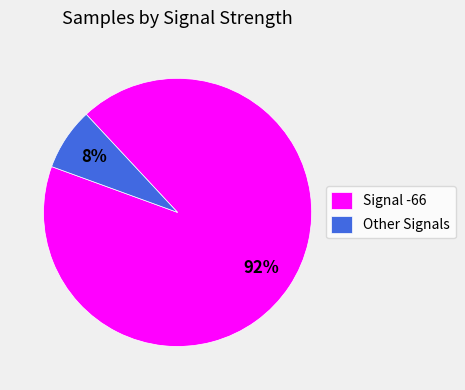

Is there a majority slice in this chart?

Yes